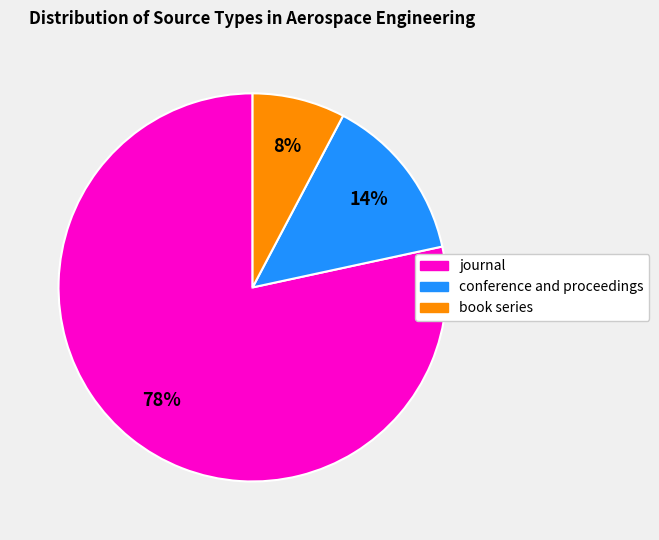

To the nearest percent, what is the difference between the book series and conference and proceedings slice percentages?

6%